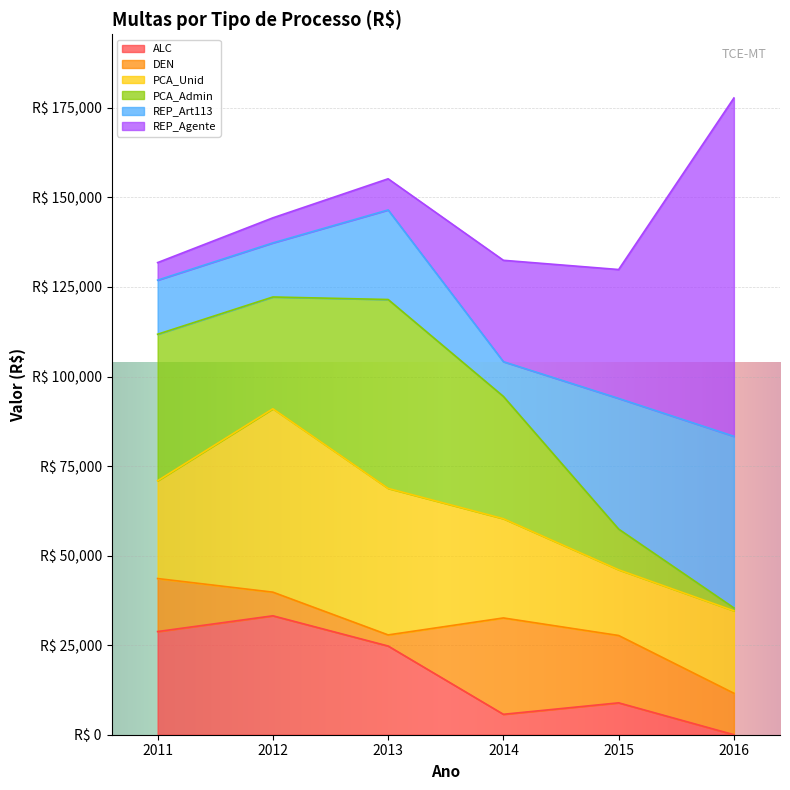

How many data points in ALC are above 24762?

3